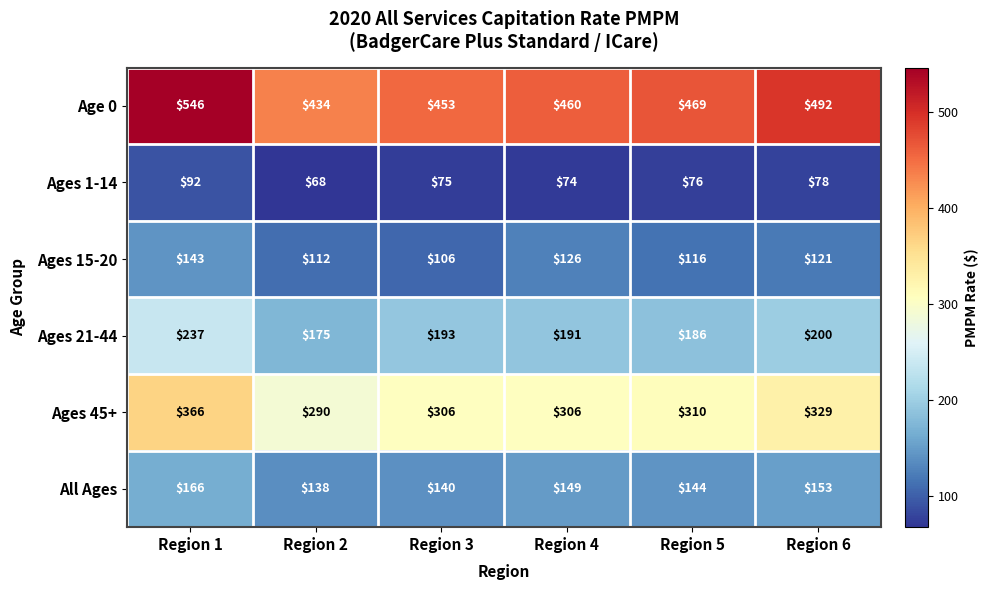

What is the average value of the Ages 1-14 series?

77